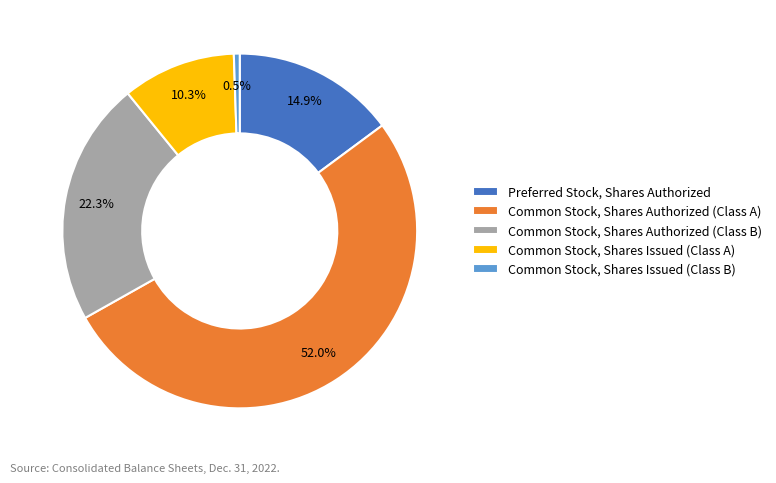

True or false: Common Stock, Shares Authorized (Class A) accounts for 65% of the total.

False